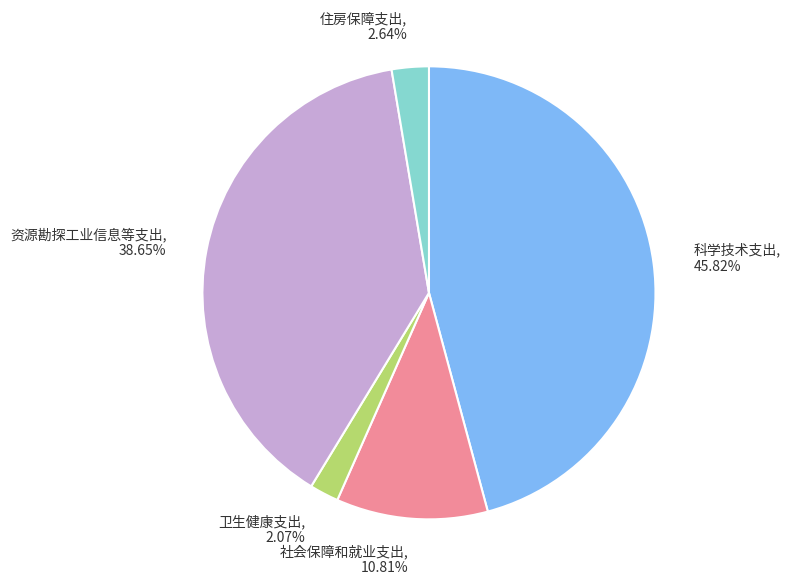

To the nearest percent, what is the difference between the largest and smallest slice percentages?

44%